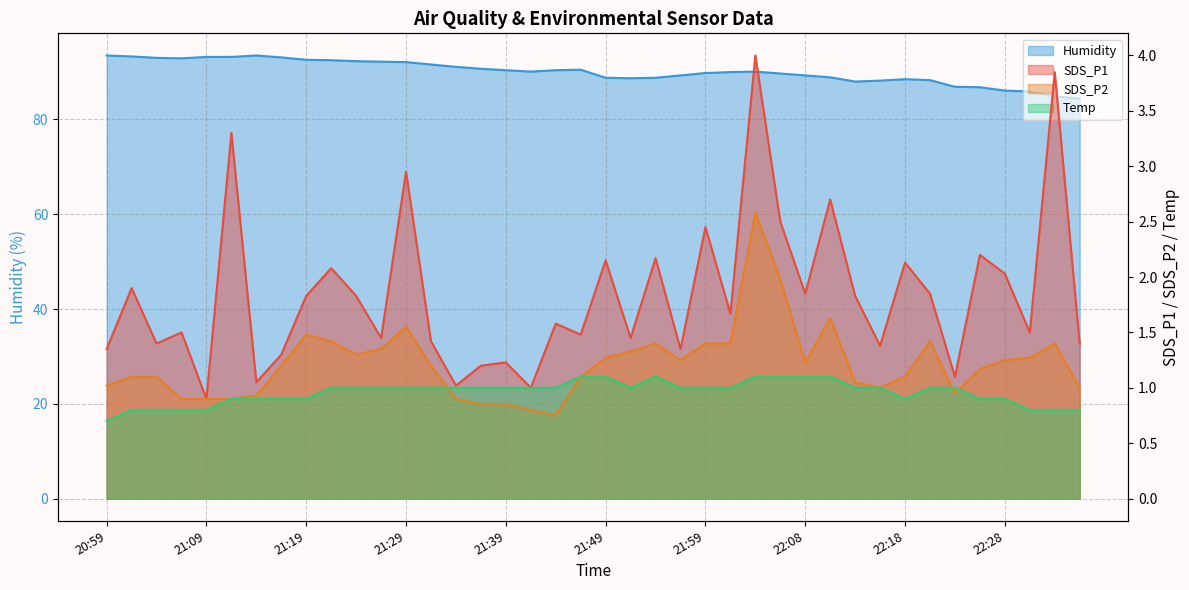

Count the number of categories in the chart.

40